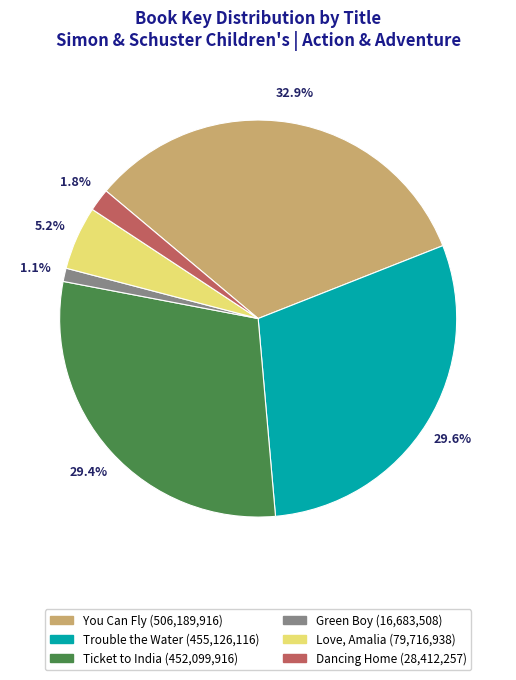

What percentage is the You Can Fly slice, to the nearest percent?

33%